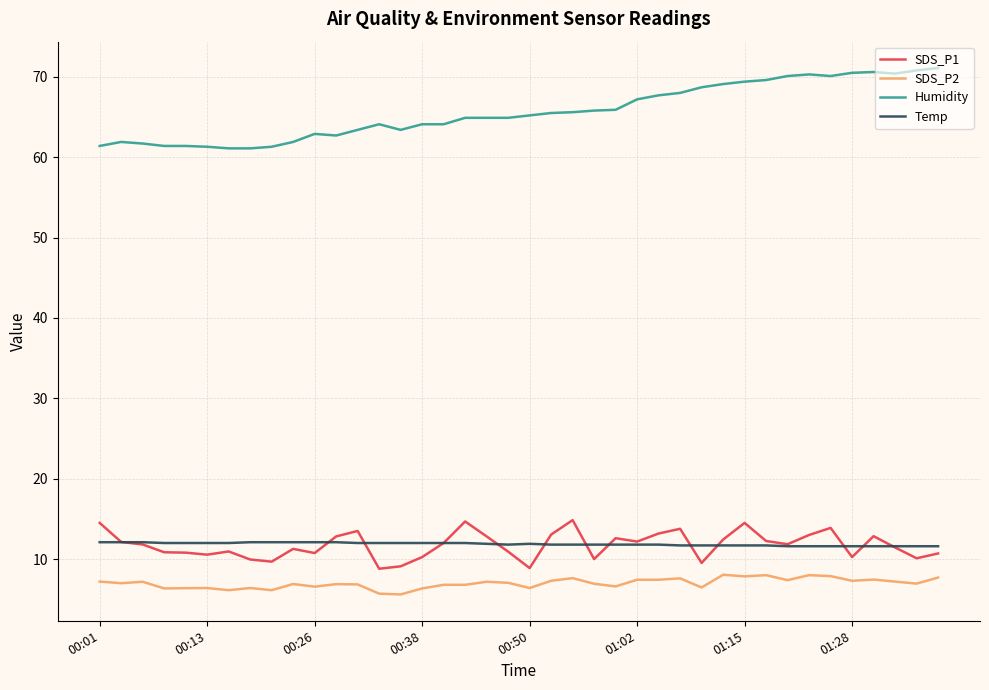

What is the lowest value of the SDS_P1 series?

8.8